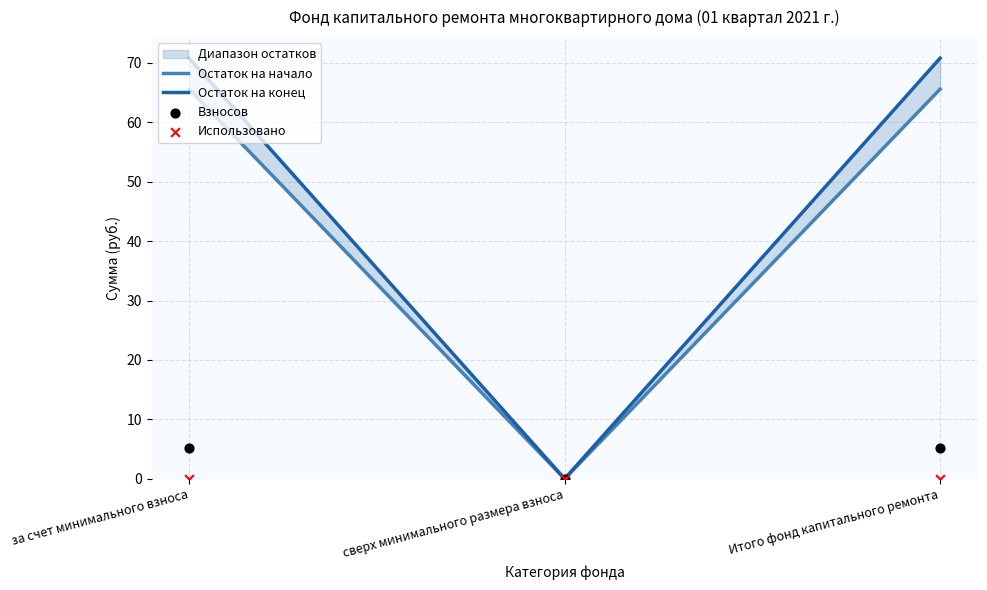

Which series contains the lowest Y value?

Остаток на начало